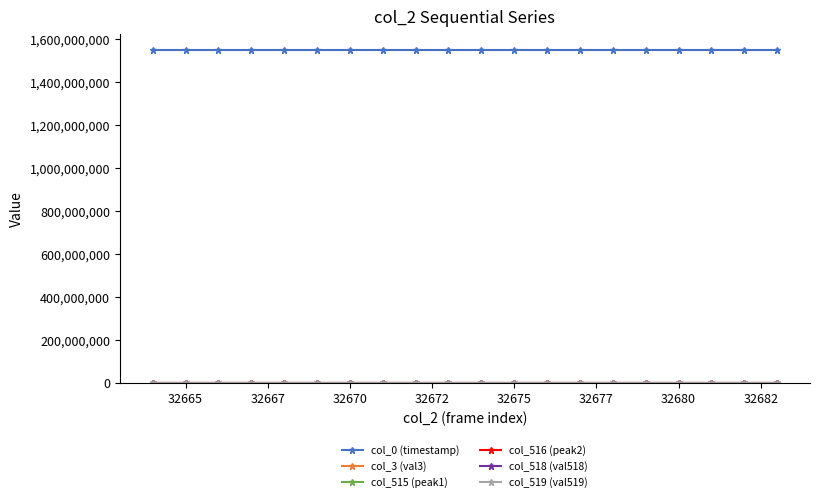

What is the value of the col_0 (timestamp) point at the 6th from the left?

1546682478.7